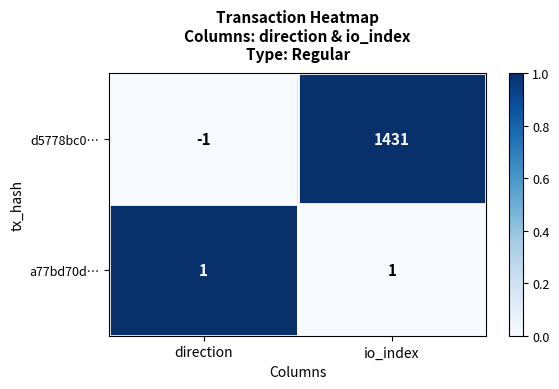

Reading left to right, transcribe all the data shown in this chart.

d5778bc0…: -1	1431
a77bd70d…: 1	1